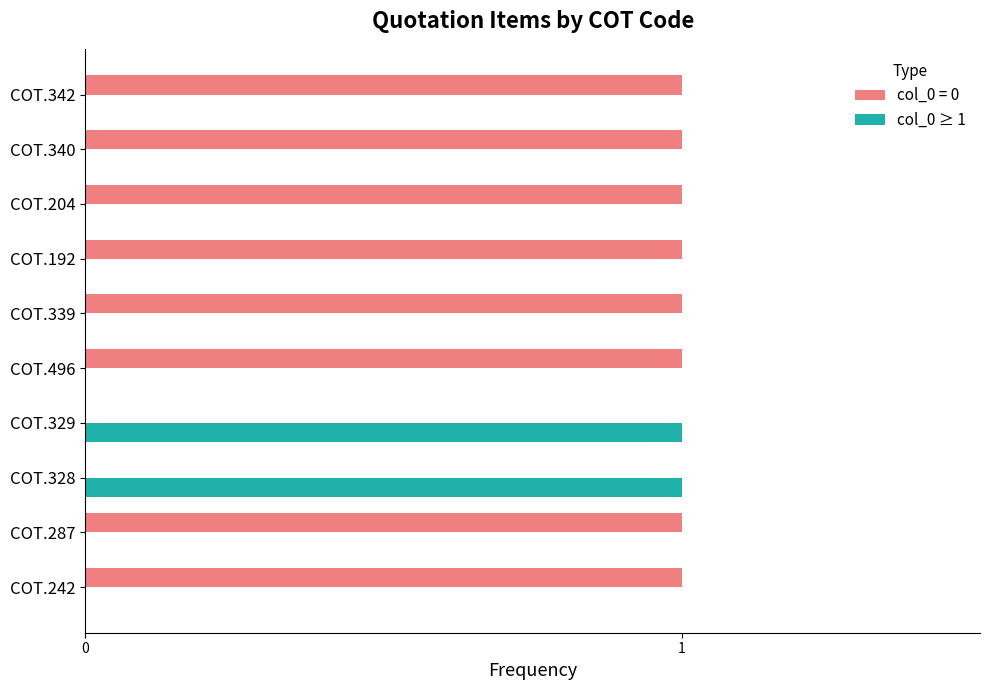

Which series has the largest total across all categories?

col_0 = 0